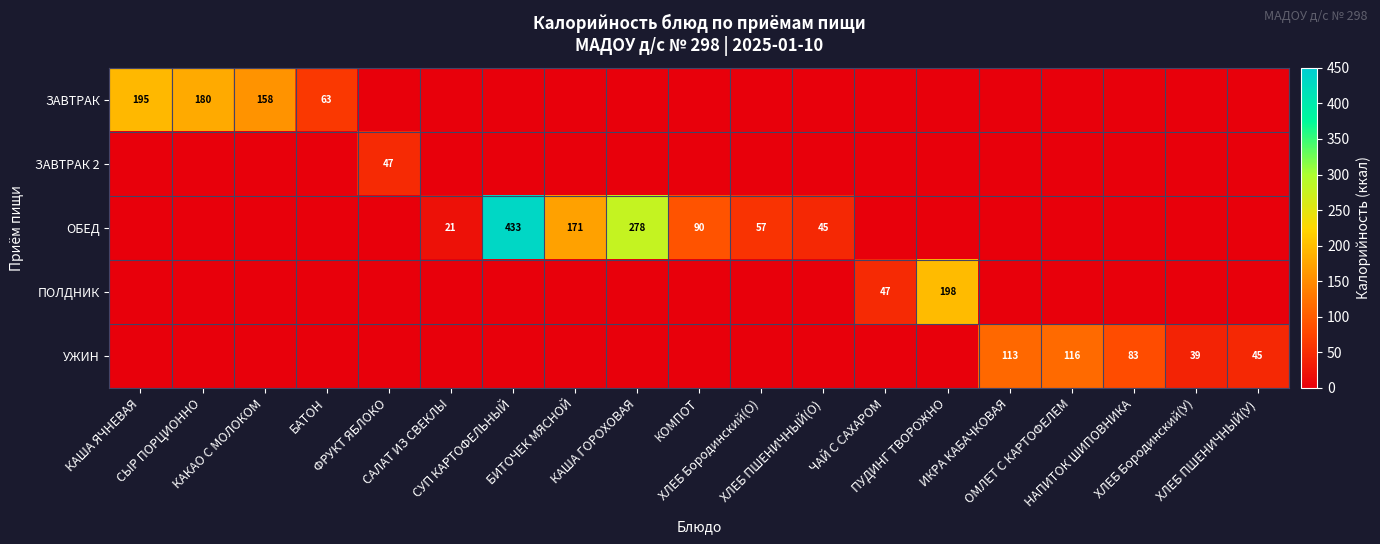

How many categories are shown in the chart?

19